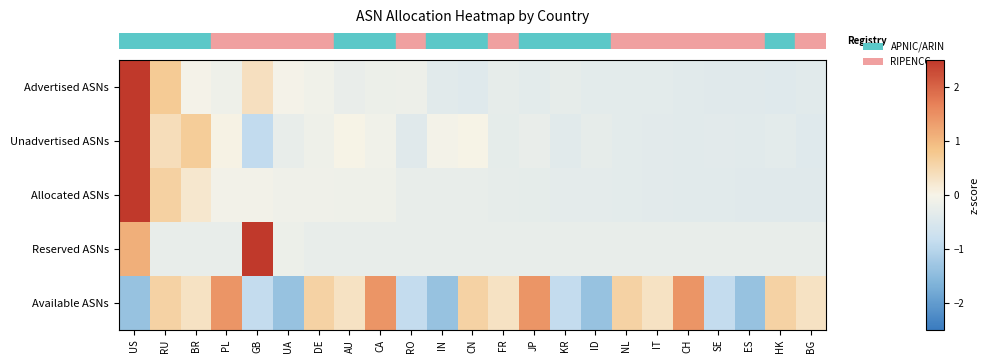

What is the greatest value displayed?

2.5